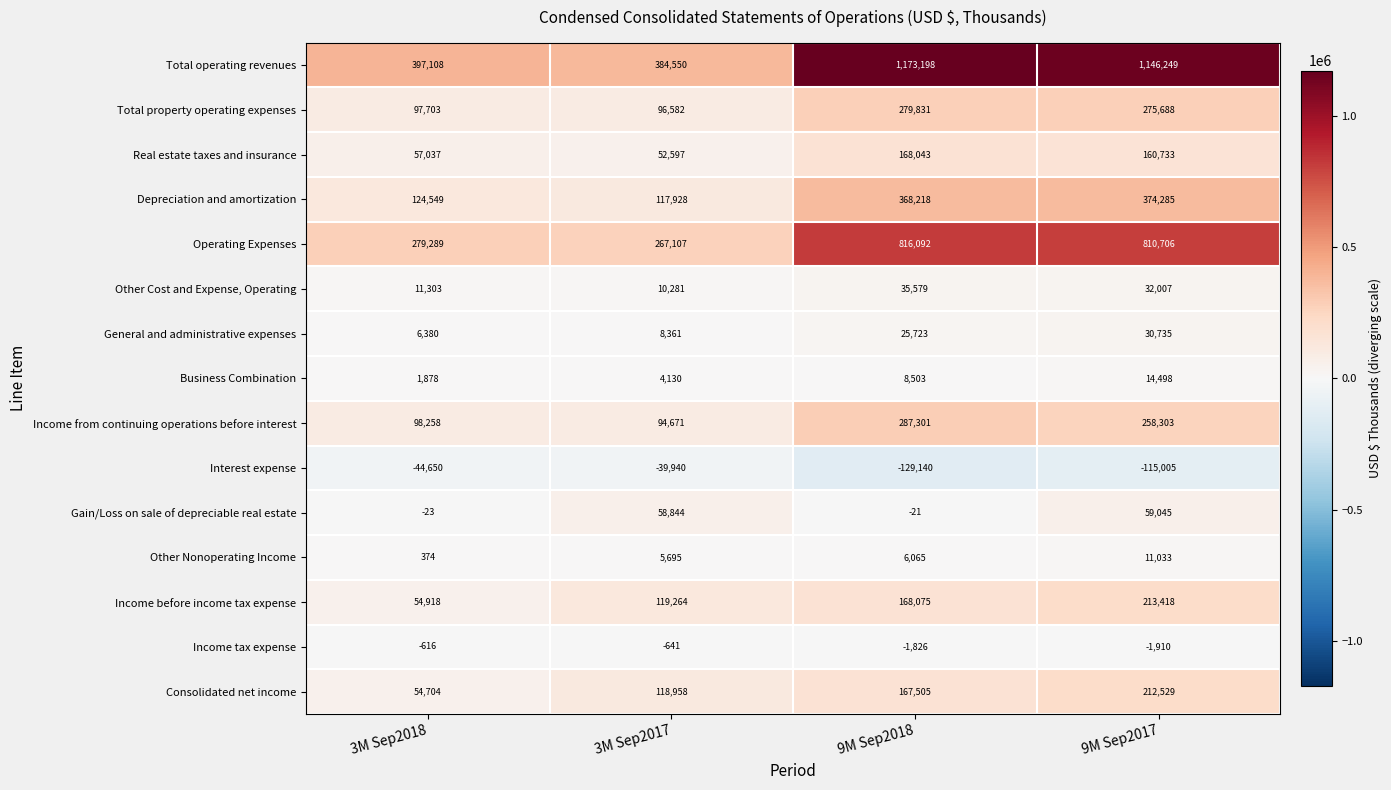

What is the total value across all series at 9M Sep2017?

3482314